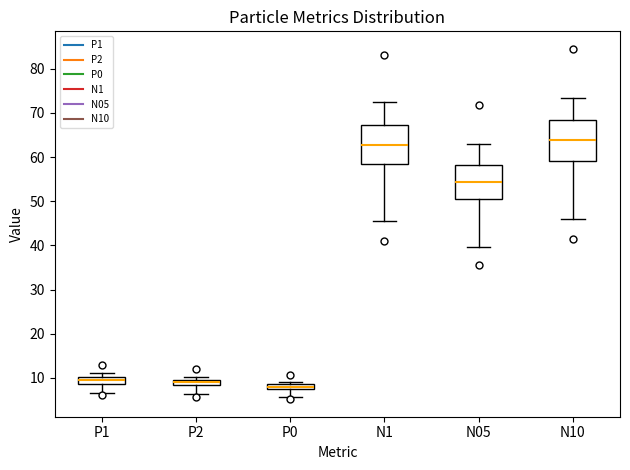

Where is the lower edge of the box for P2 on the y-axis? The values are not printed on the chart, so give them approximately, as read against the axis.

8